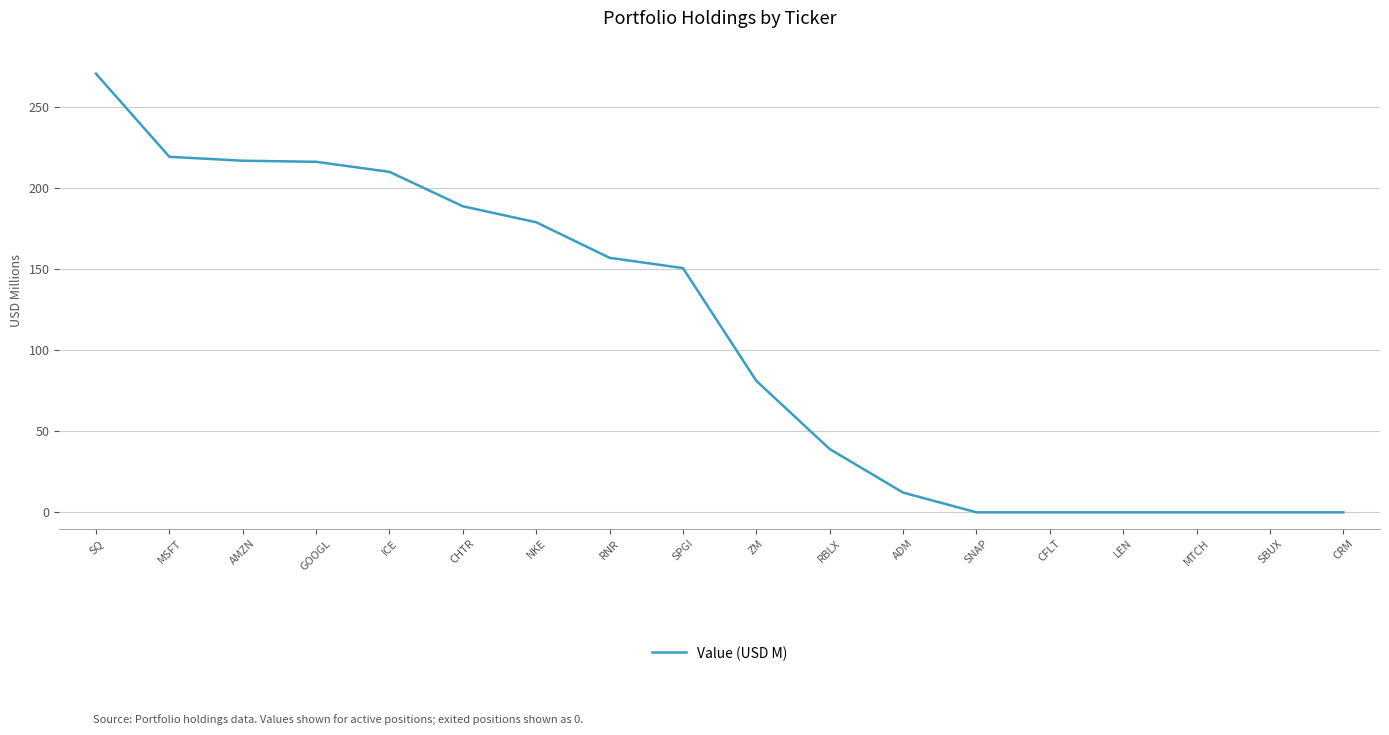

What position from the left is MTCH?

16